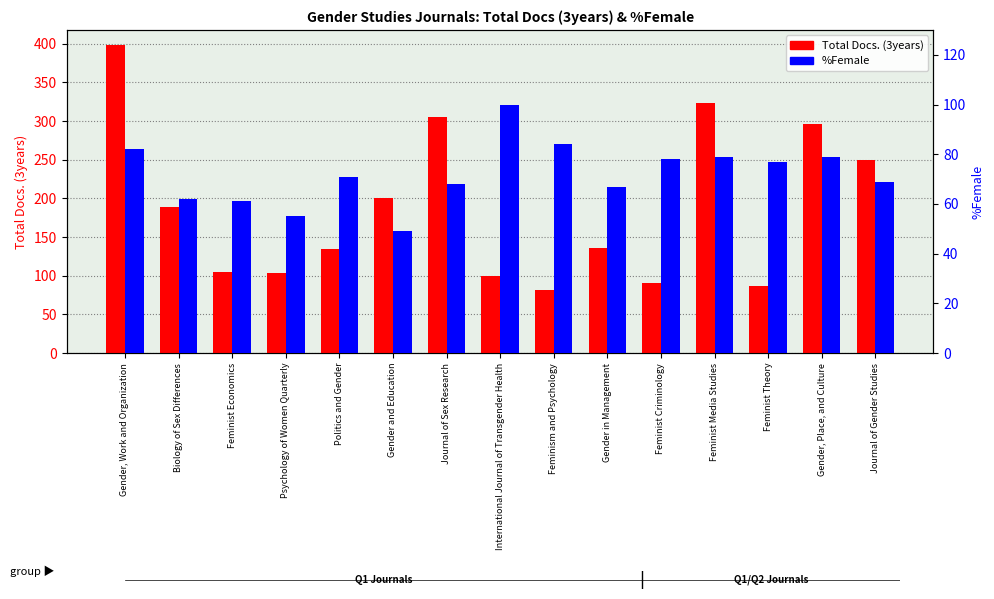

List the series in order of their overall mean, lowest first.

%Female, Total Docs. (3years)